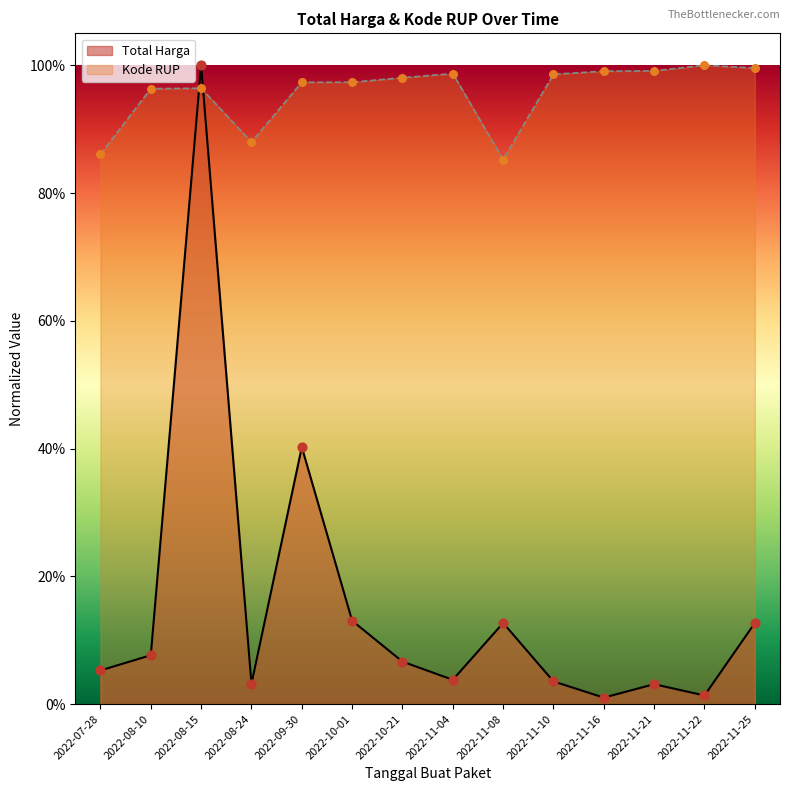

What is the total value across all series at 2022-11-10?

1.0